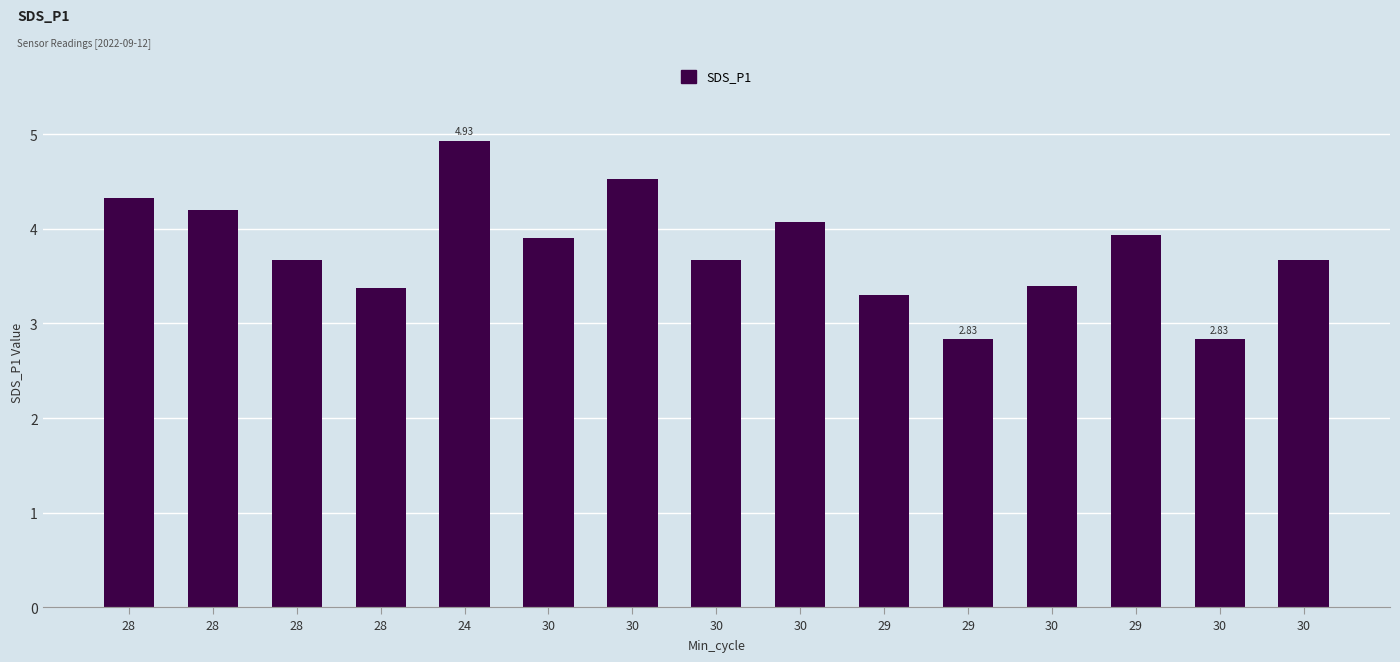

How many series are shown in this chart?

1